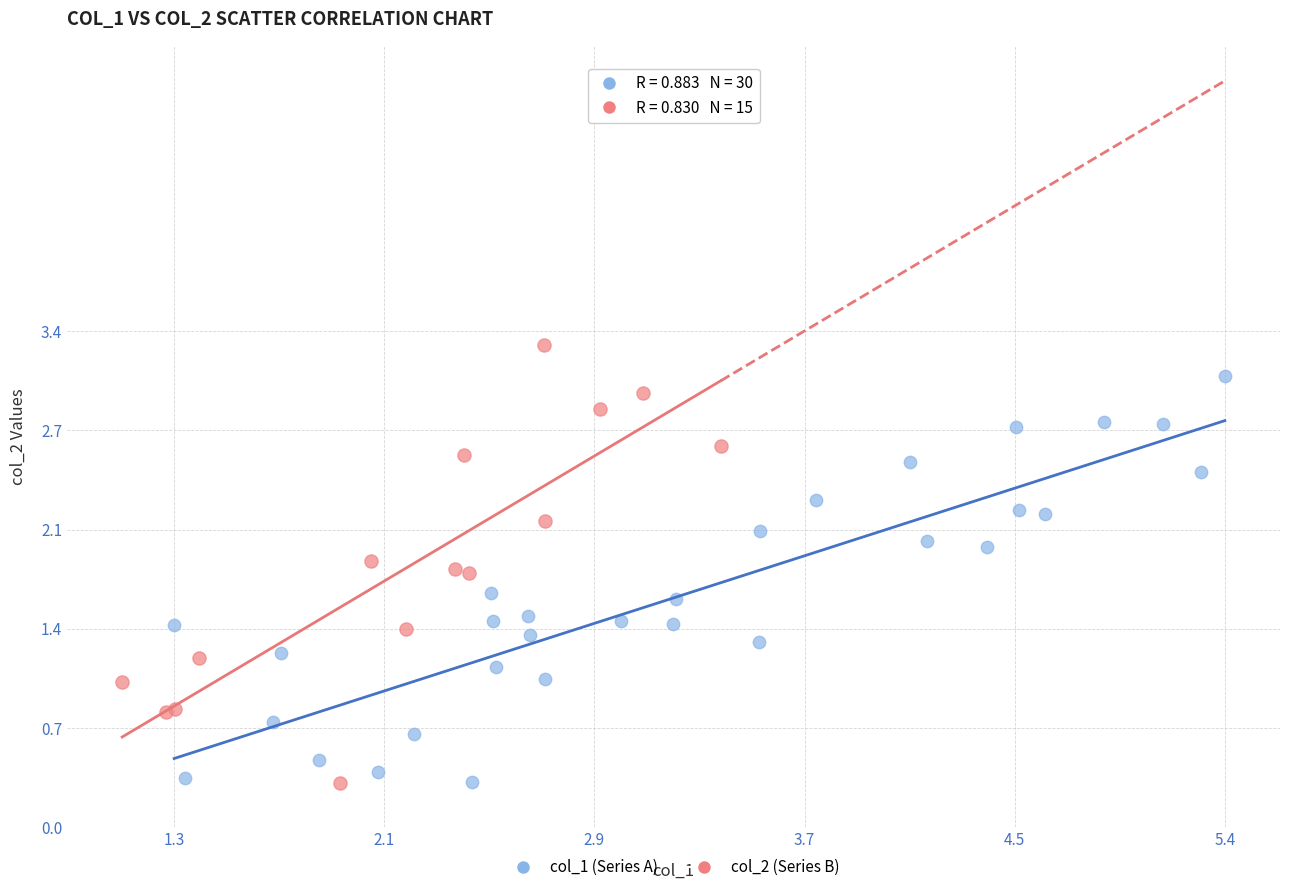

Which series contains the highest Y value?

col_2 (Series B)